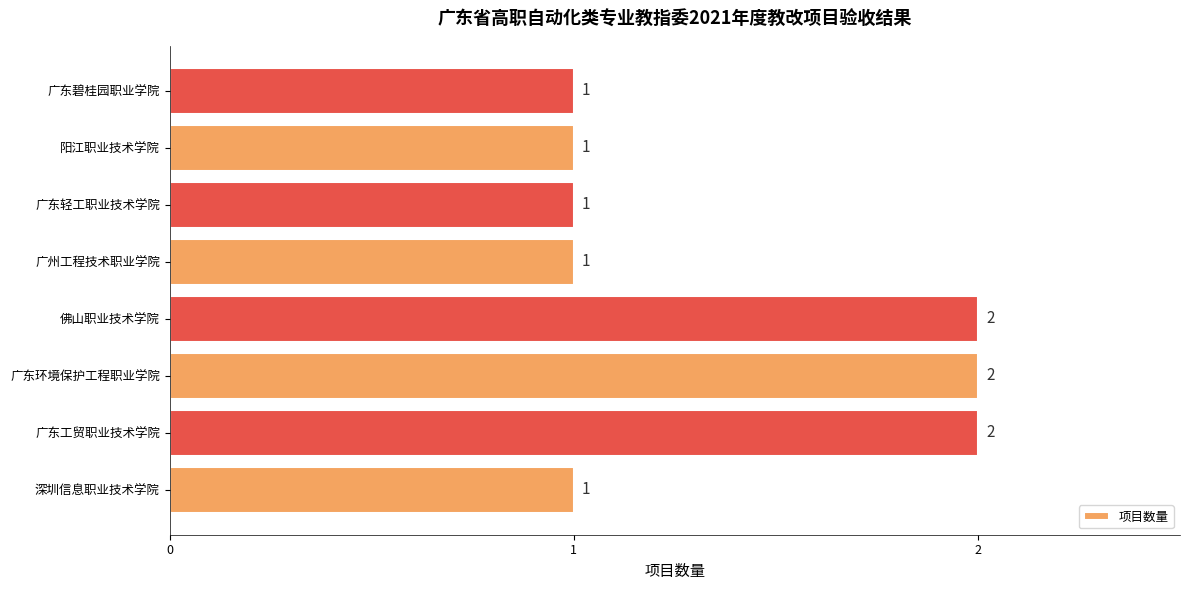

Reading bottom to top, list all the values displayed in this chart.

深圳信息职业技术学院=1	广东工贸职业技术学院=2	广东环境保护工程职业学院=2	佛山职业技术学院=2	广州工程技术职业学院=1	广东轻工职业技术学院=1	阳江职业技术学院=1	广东碧桂园职业学院=1